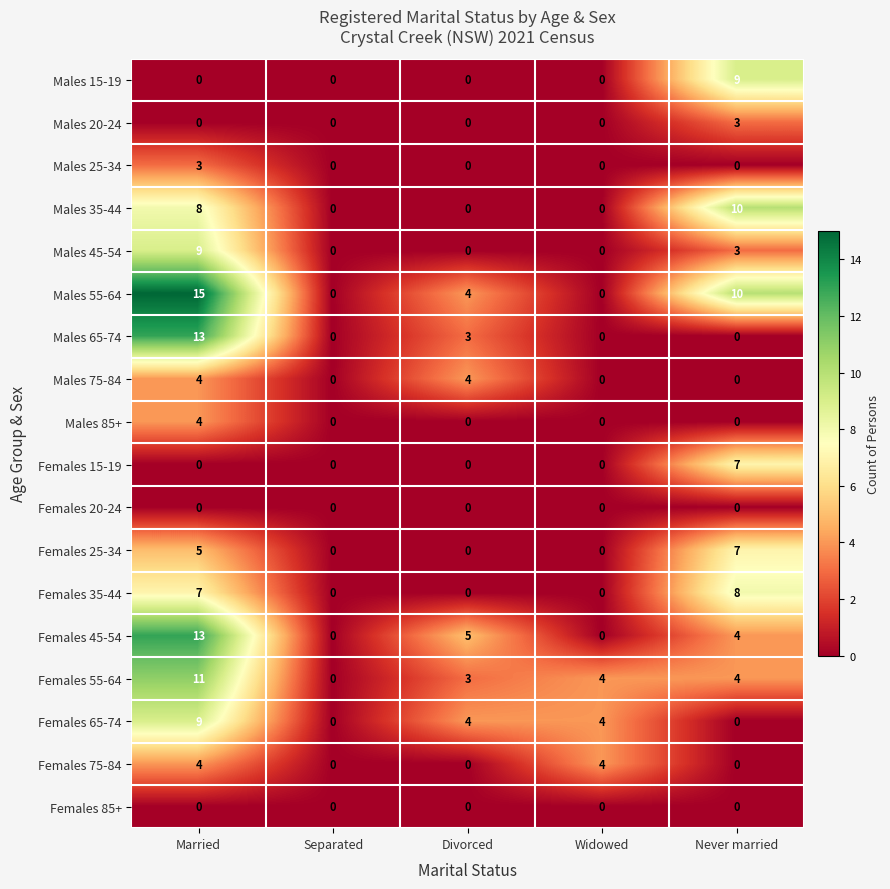

What is the difference between the maximum and minimum values in the Males 85+ series?

4